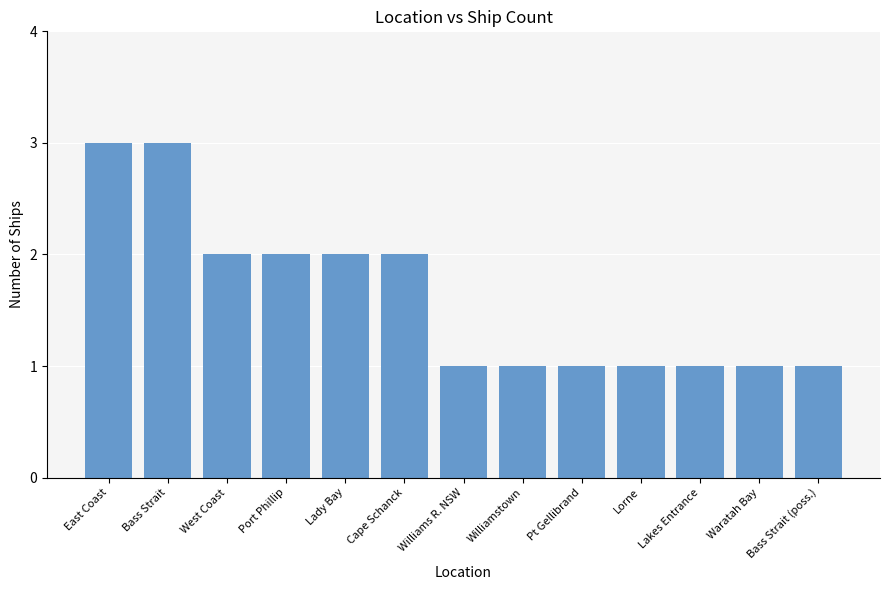

What is the smallest value displayed?

1